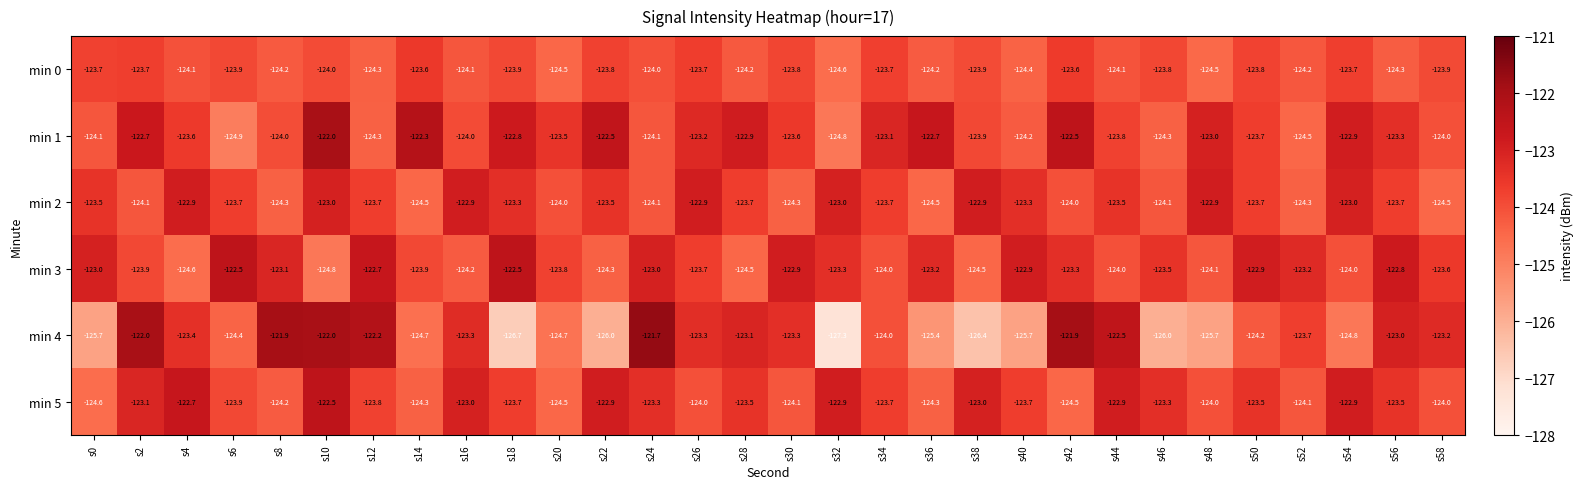

Which category has the lowest value in the min 4 series?

s32